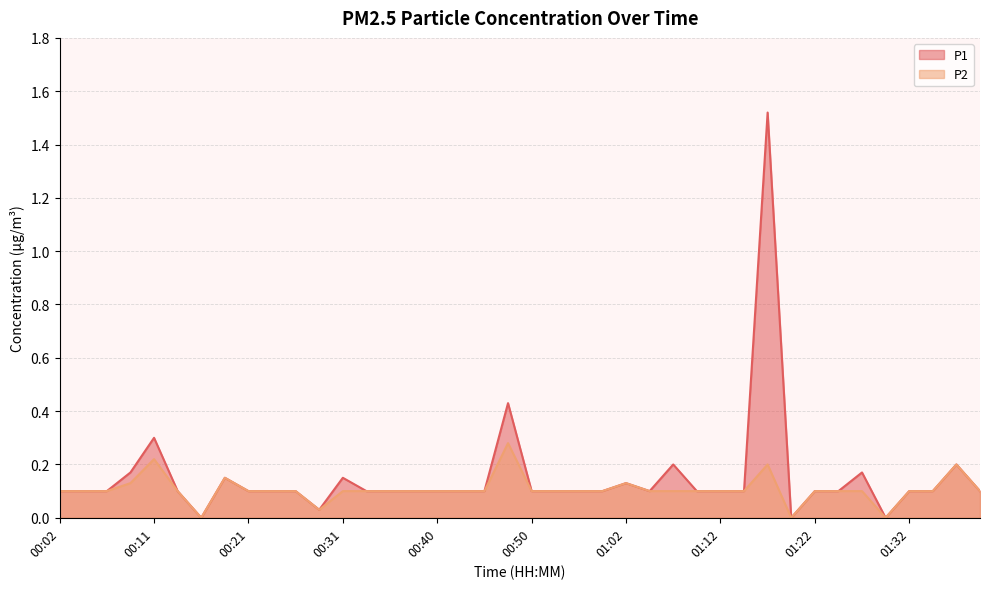

How many interior local peaks does the P2 series have?

6